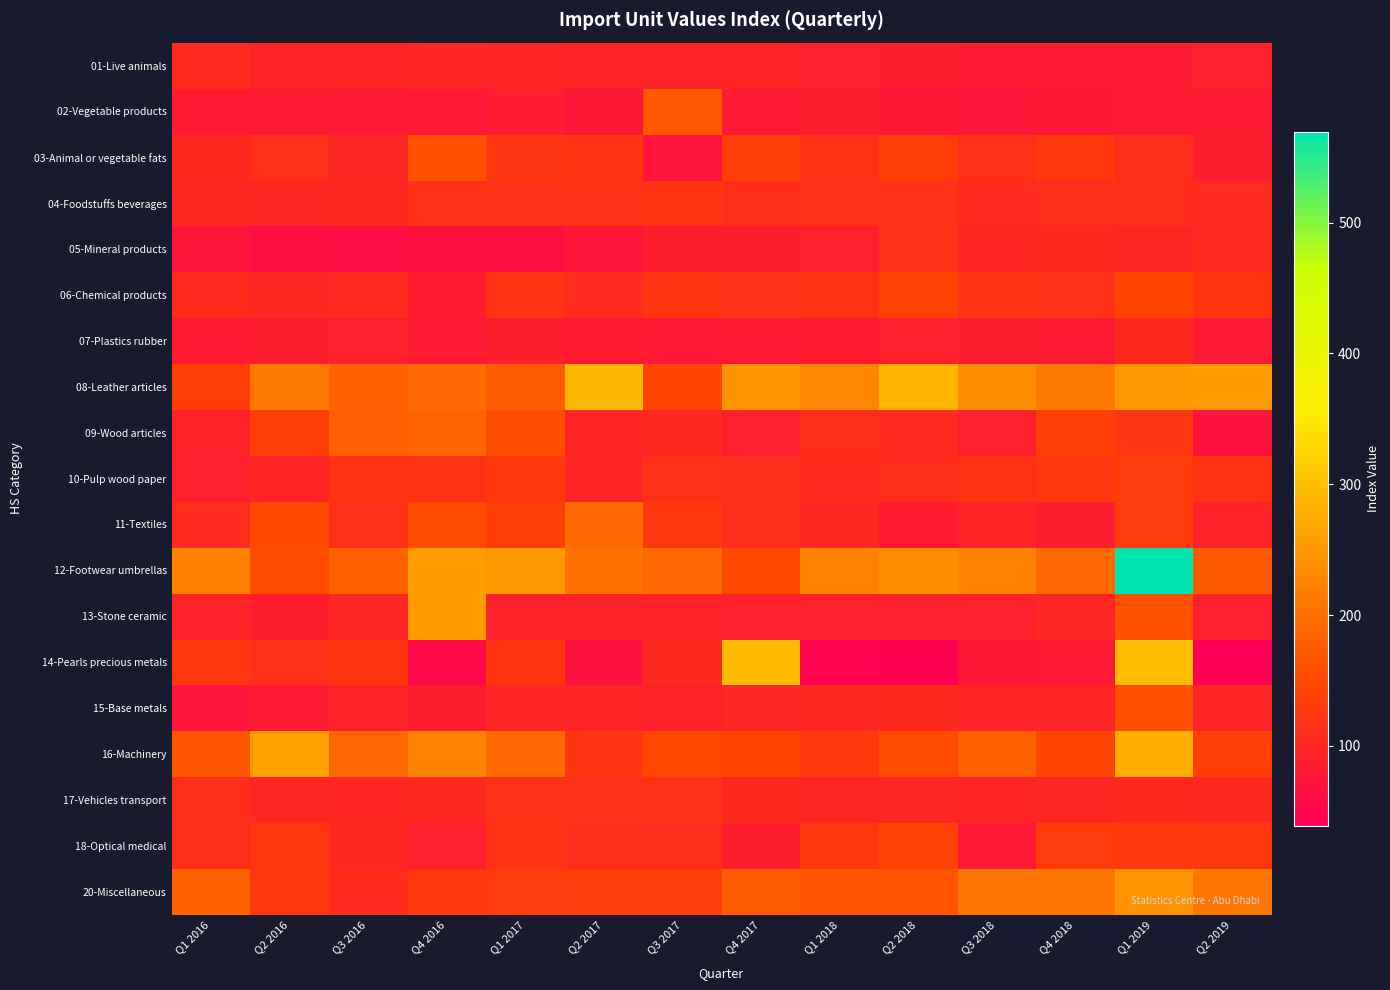

What is the total value across all series at Q4 2016?

2540.6